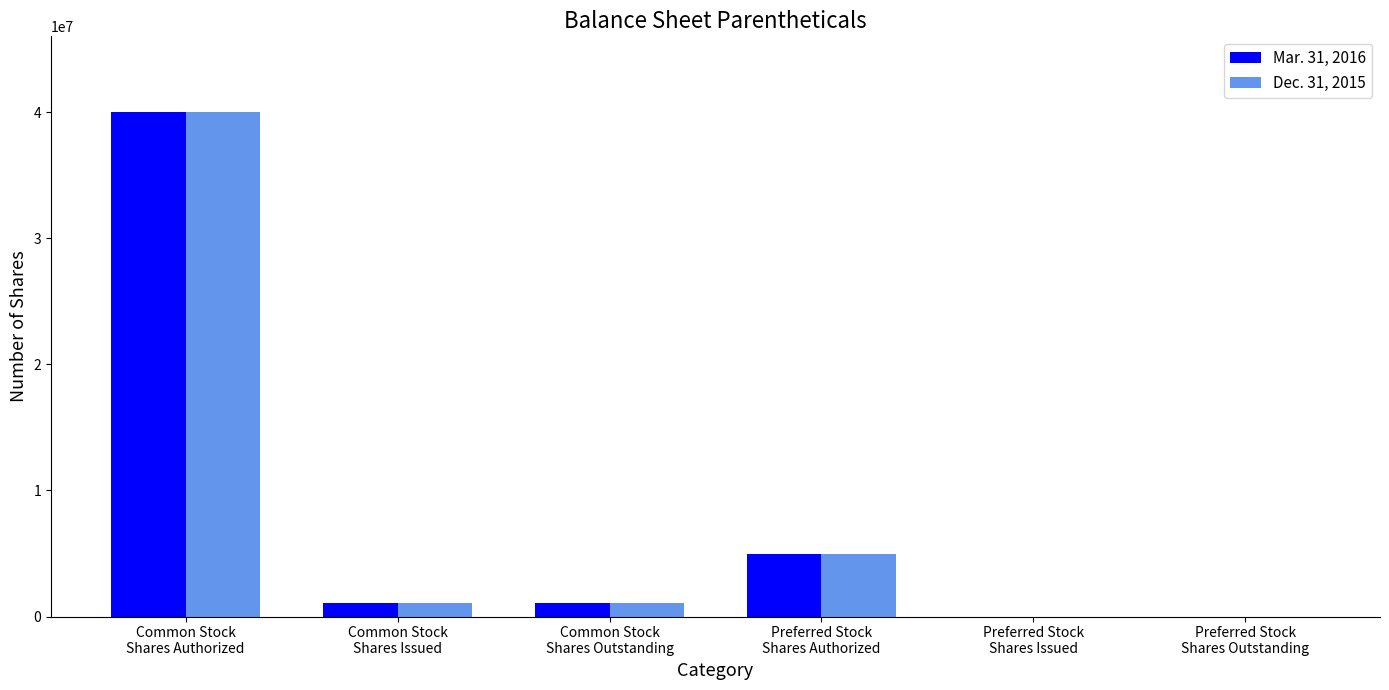

What is the average value of the Mar. 31, 2016 series?

7845876